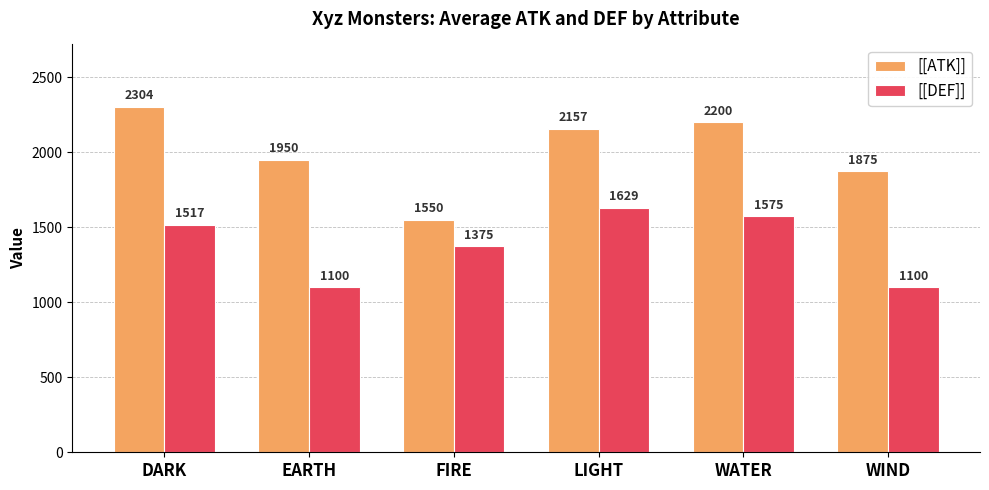

What is the sum of all [[DEF]] values?

8295.2